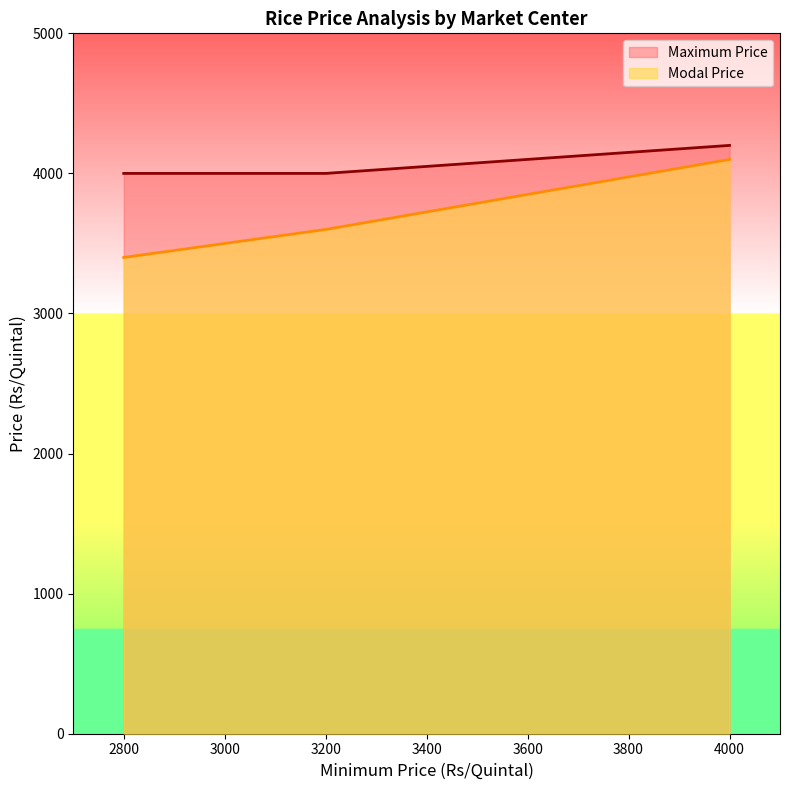

How many values in the Modal Price series exceed 3600?

1